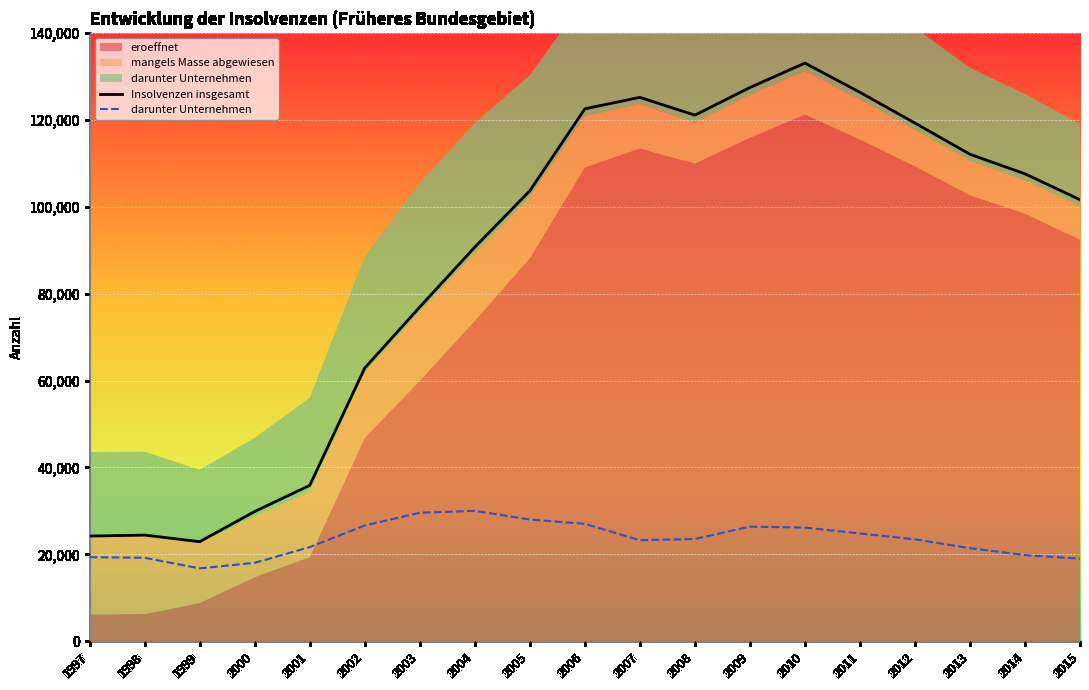

What is the value of the Insolvenzen insgesamt point at the 11th from the left?

125154